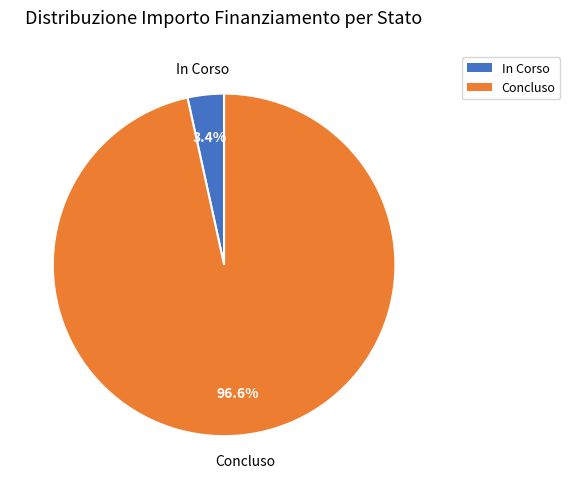

Between In Corso and Concluso, which is larger?

Concluso